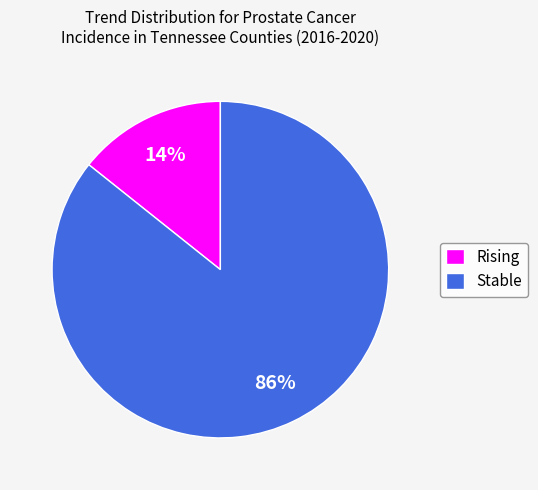

True or false: Stable accounts for 86% of the total.

True